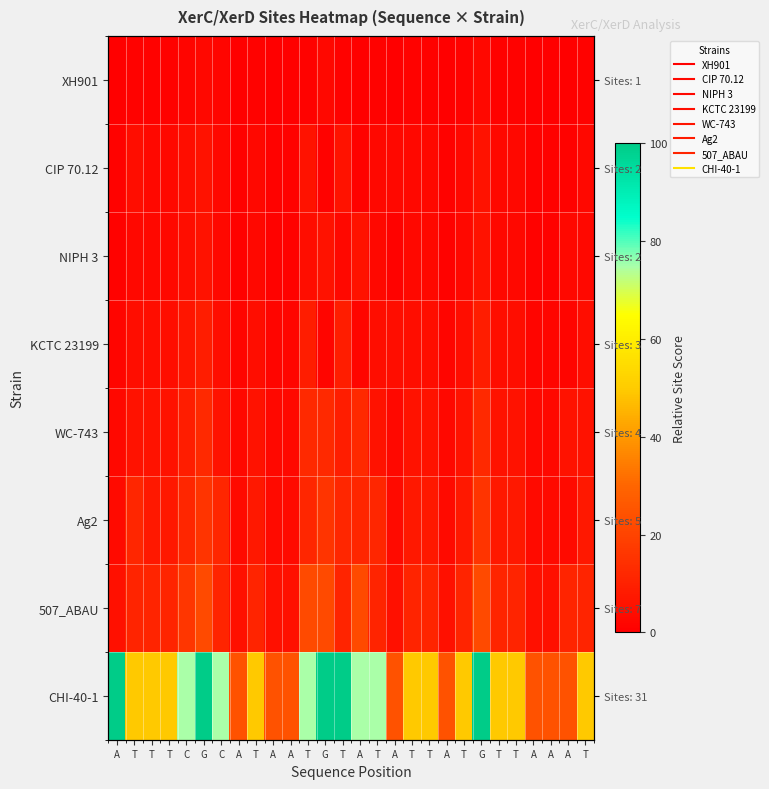

Between G and A, which is larger?

G